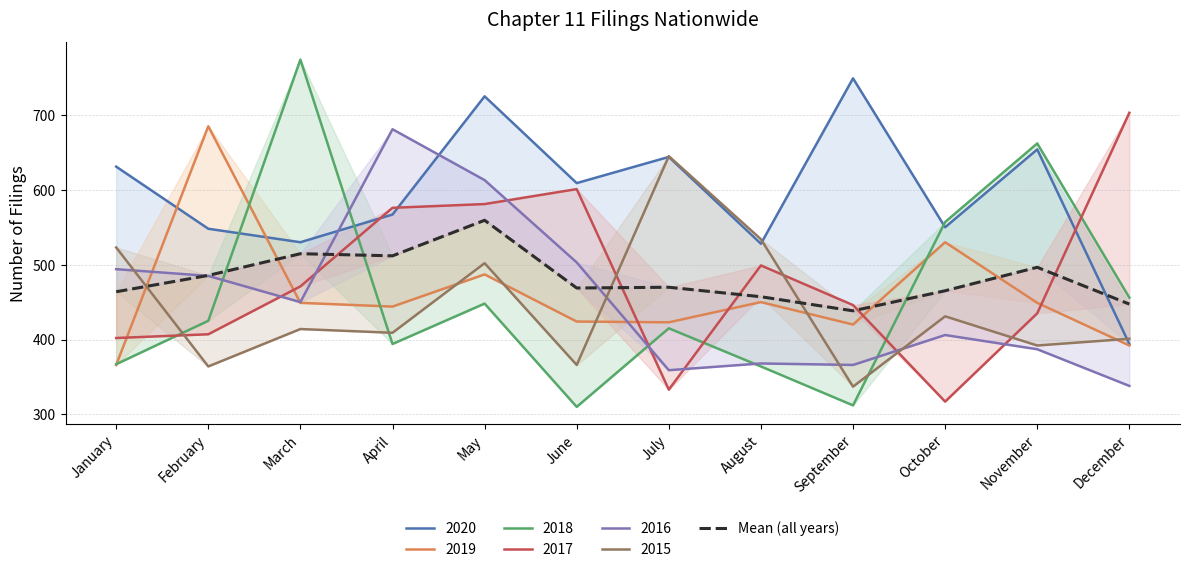

How many data points are above 469?

6